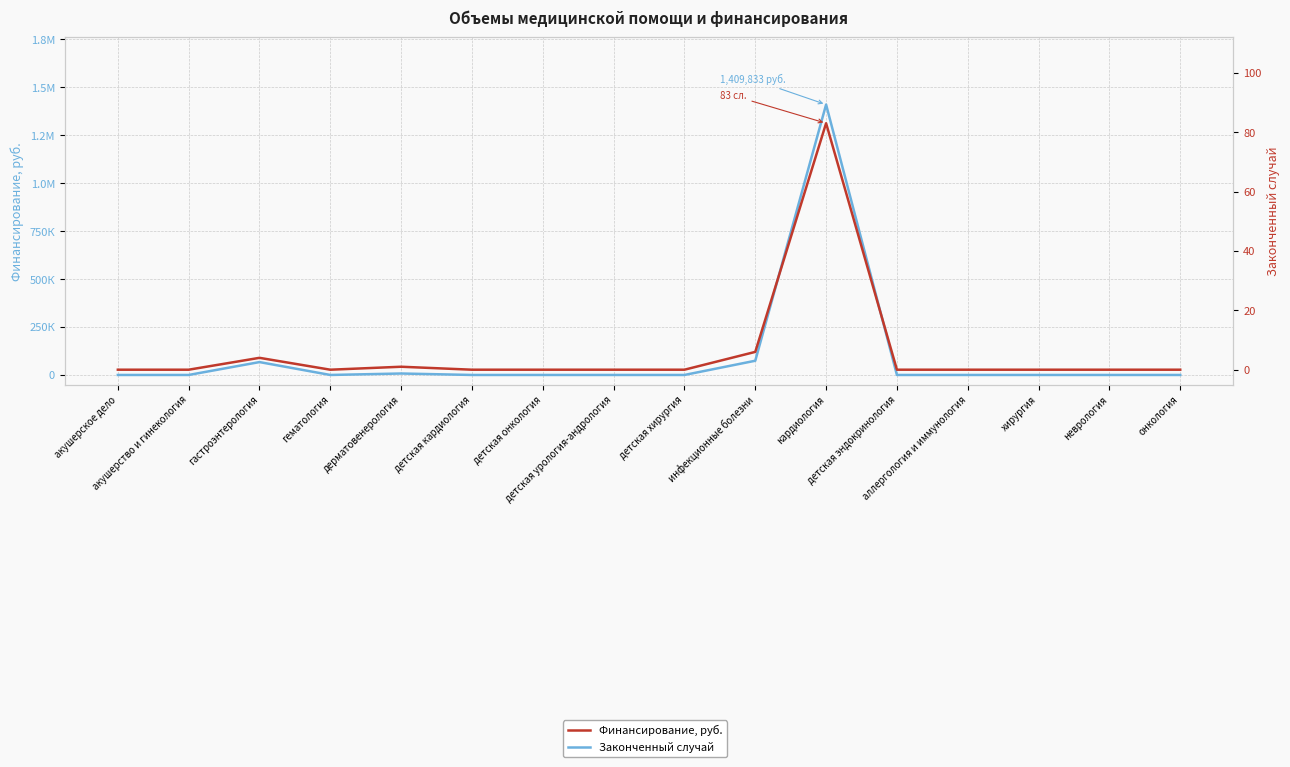

Rank the series by their average value, from highest to lowest.

Финансирование, руб., Законченный случай